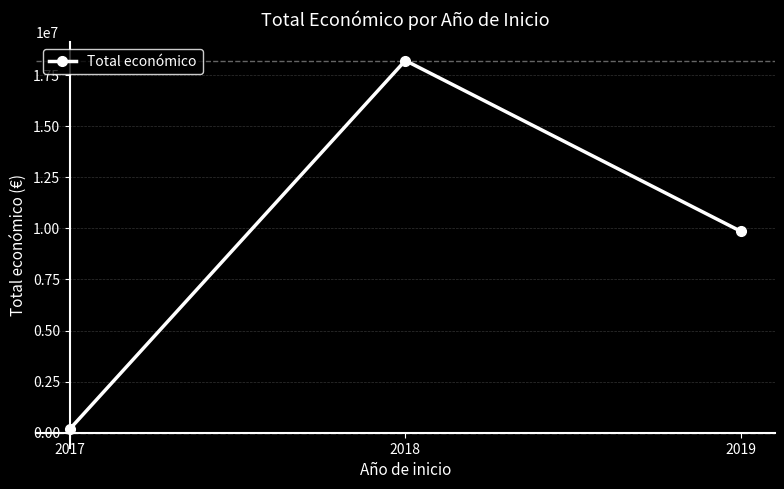

Reading left to right, list all the values displayed in this chart.

171924	18209163	9847932